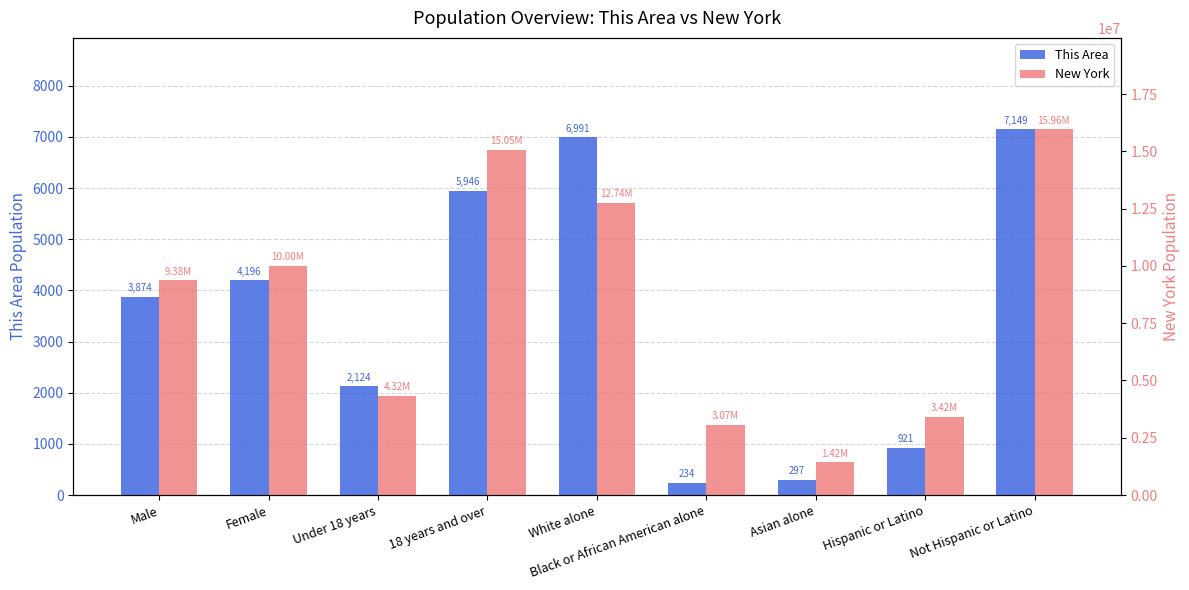

What is the sum of the New York values at 18 years and over and Black or African American alone?

18126973